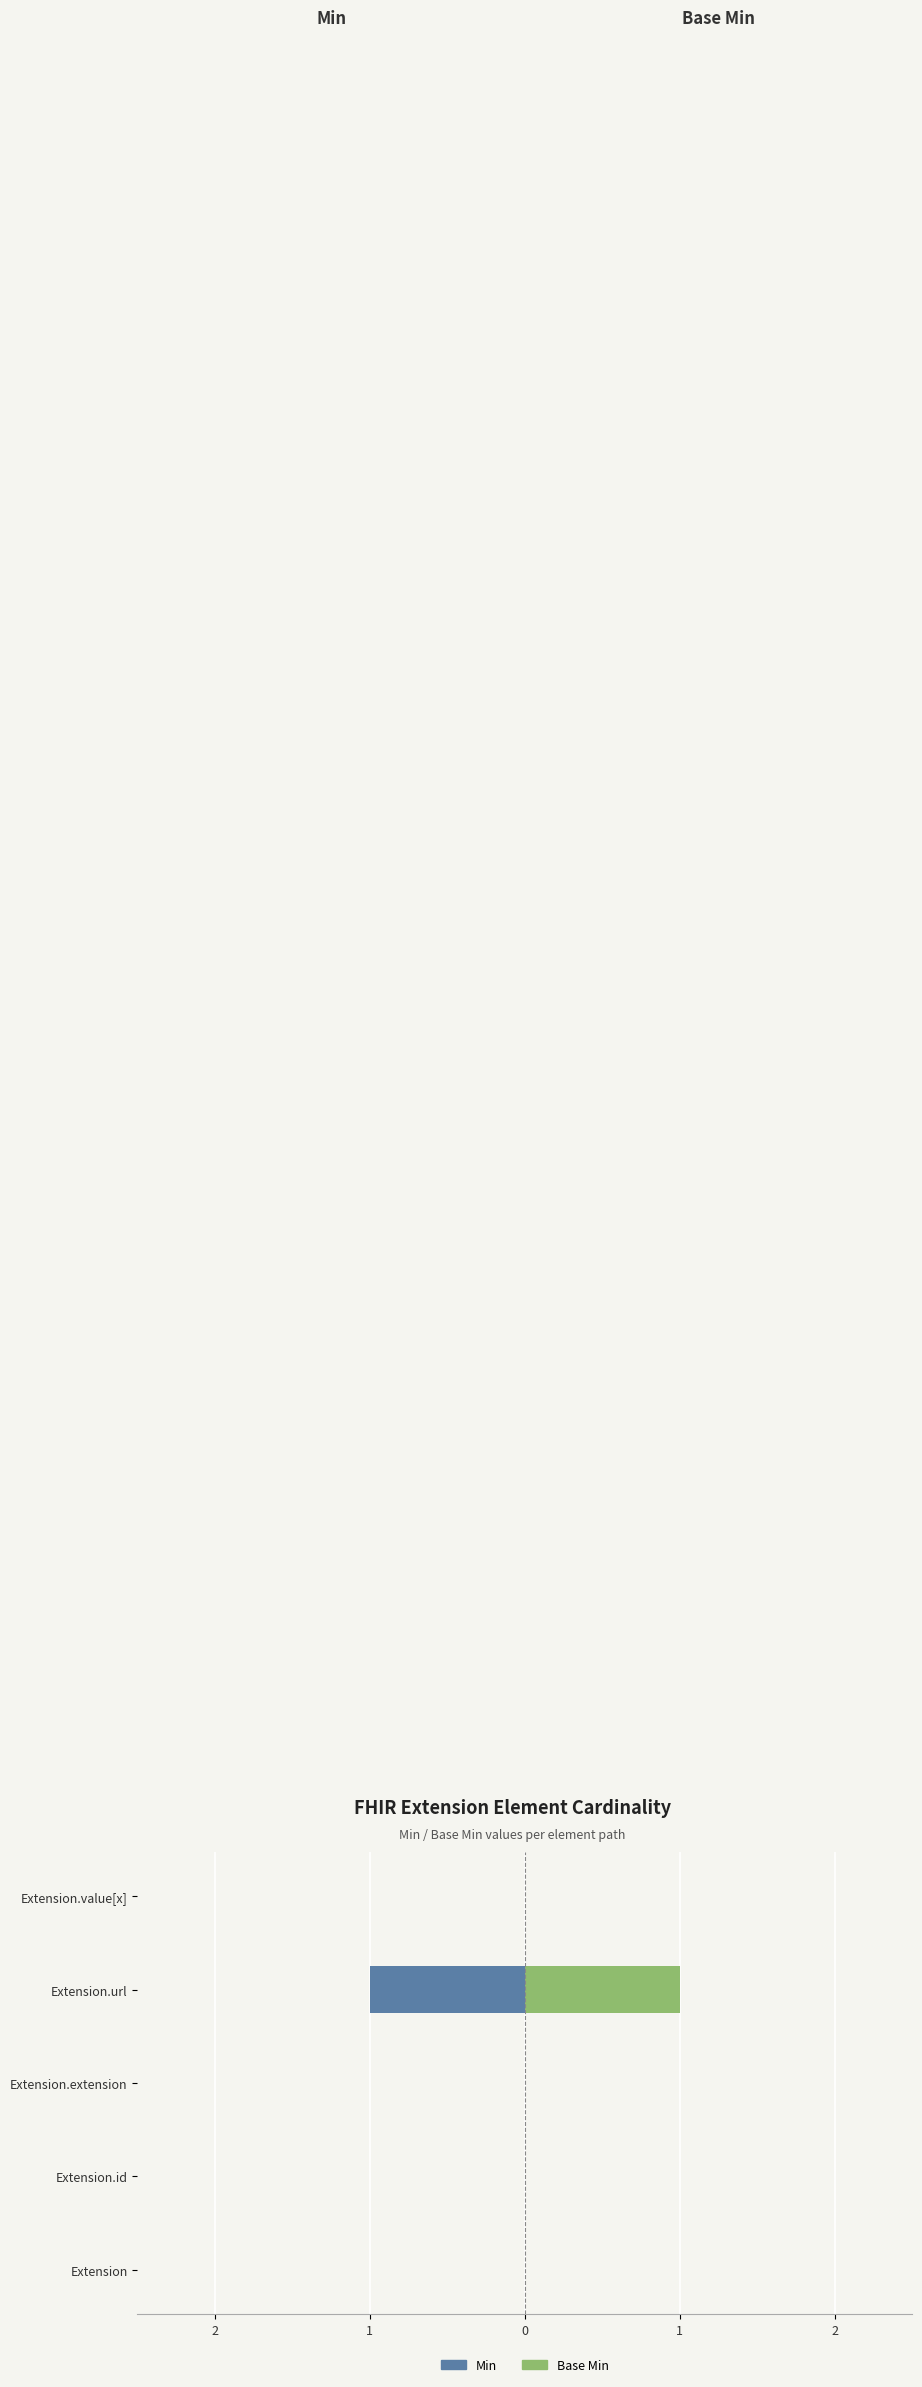

Which has a higher value, Extension.url or Extension.value[x]?

Extension.value[x]